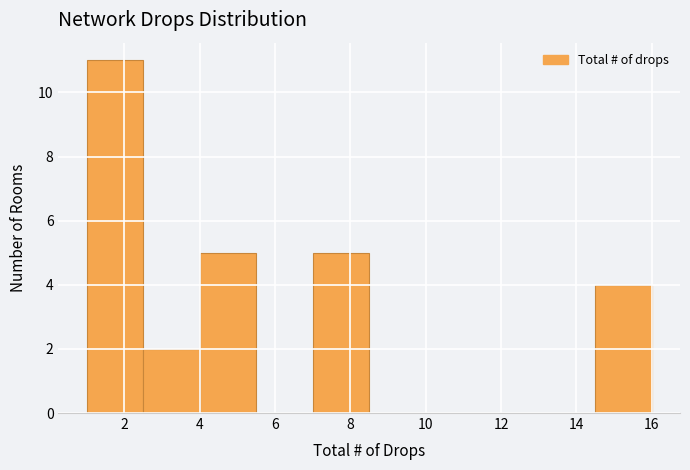

What is the height of the bar covering 4.0 to 5.5 on the x-axis? Neither the bar edges nor the heights are printed on the chart, so give them approximately, as read against the axes.

5